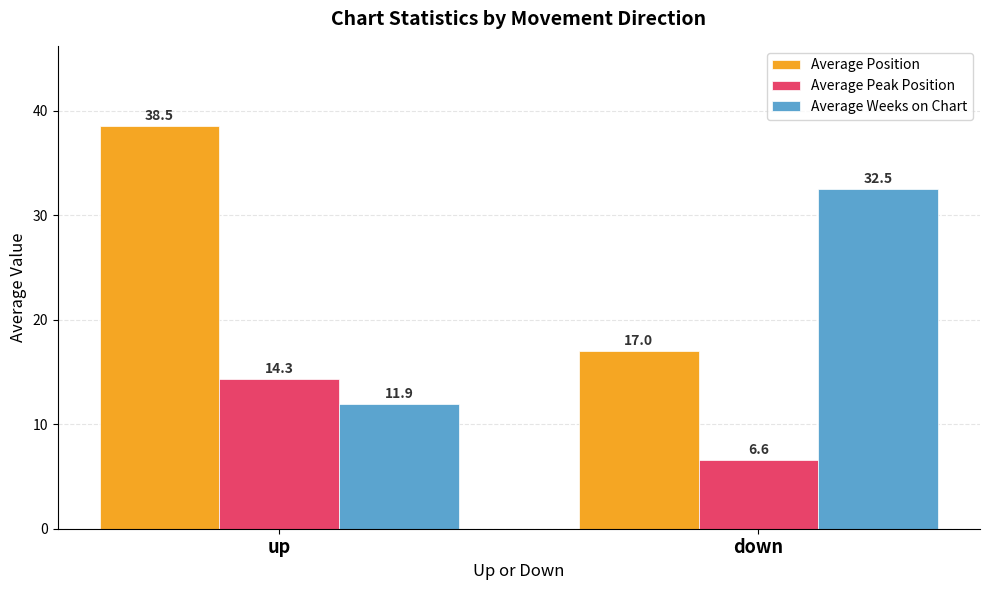

What is the sum of the Average Position values at down and up?

55.5